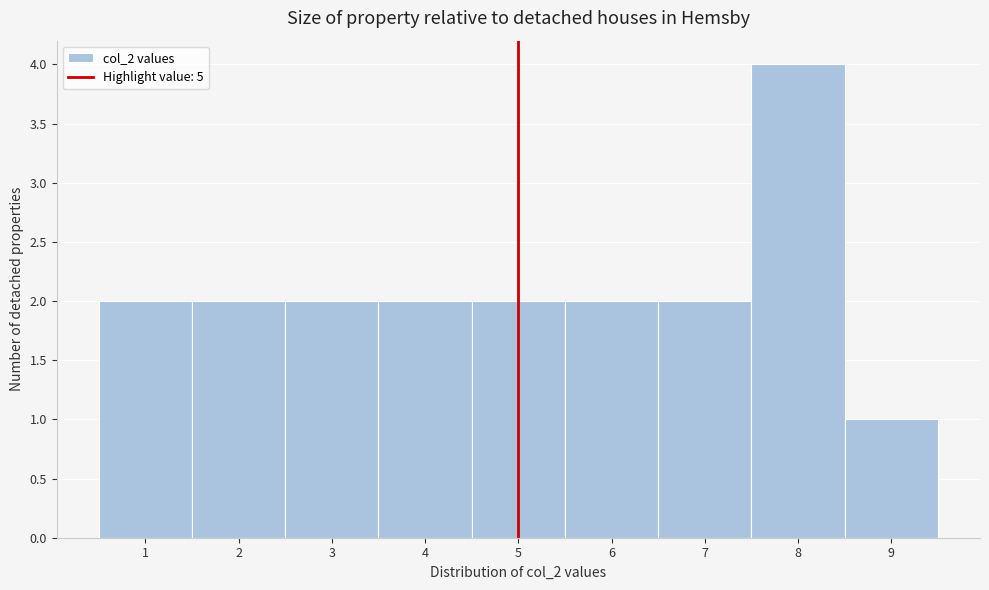

Reading left to right, list every bar in this chart as the range it spans on the x-axis followed by its height. The values are not printed on the chart, so give them approximately, as read against the axis.

0.5 to 1.5: 2
1.5 to 2.5: 2
2.5 to 3.5: 2
3.5 to 4.5: 2
4.5 to 5.5: 2
5.5 to 6.5: 2
6.5 to 7.5: 2
7.5 to 8.5: 4
8.5 to 9.5: 1